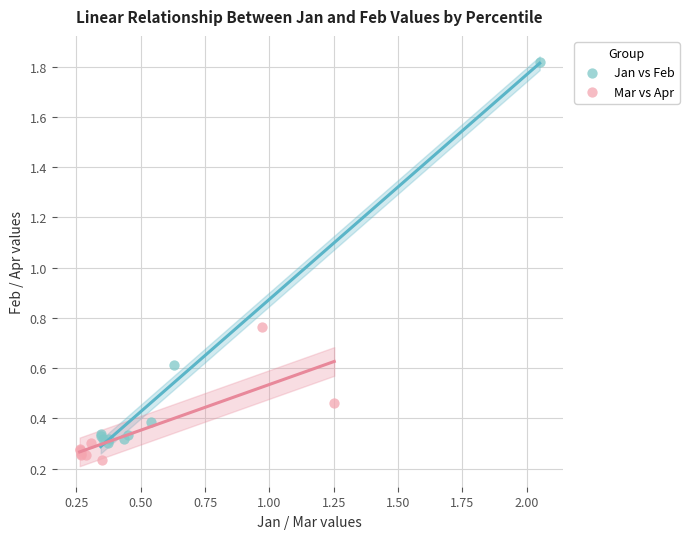

Which series has the largest Y range (max minus min)?

Jan vs Feb